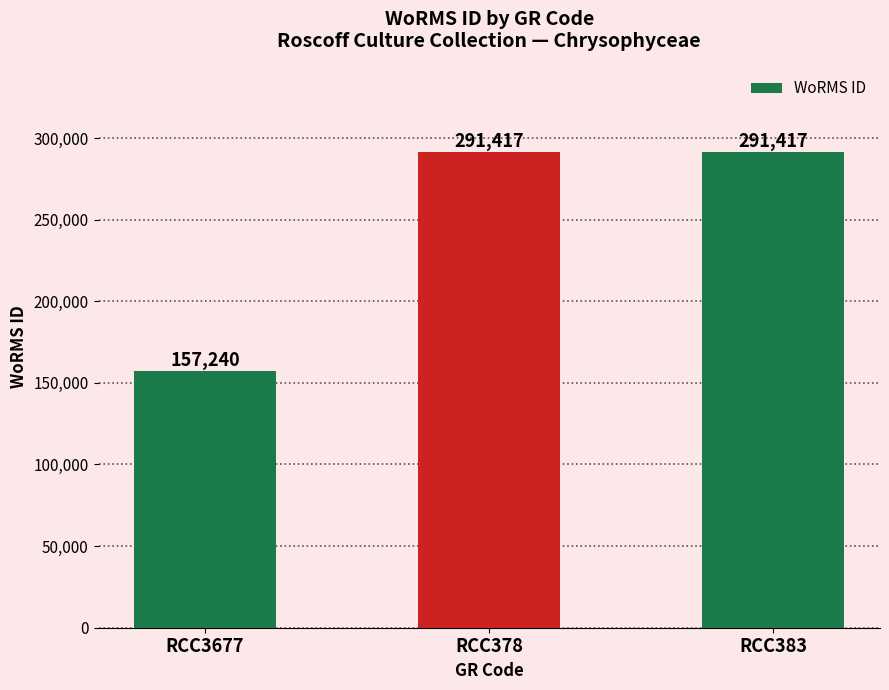

What is the value of the 1st bar from the left?

157240